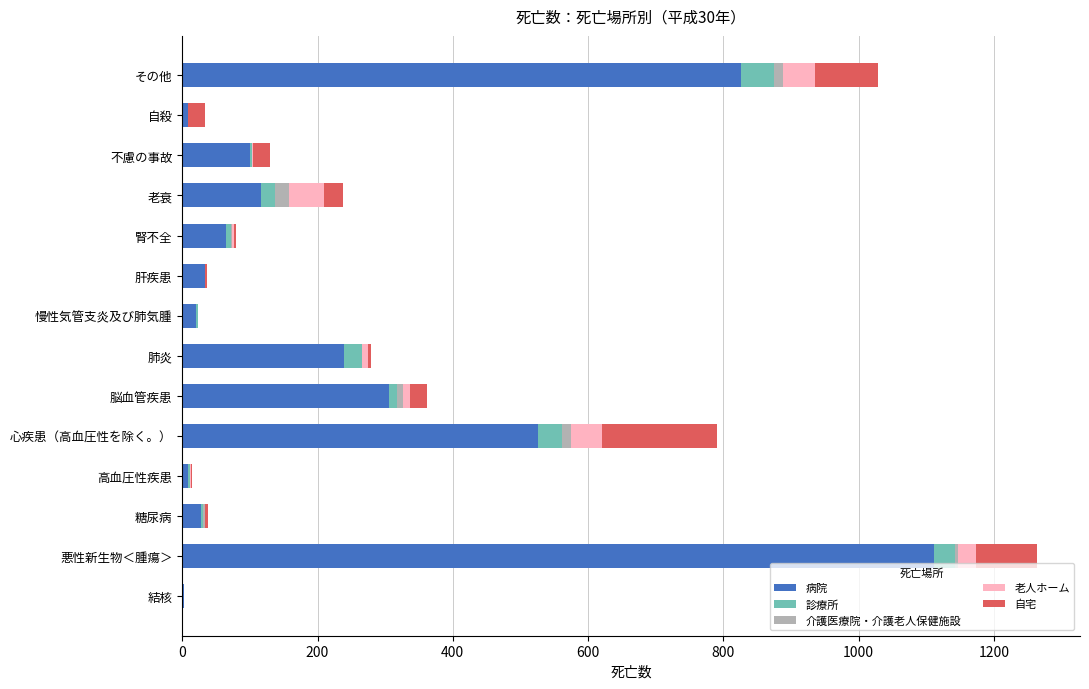

What is the maximum value for 病院?

1112